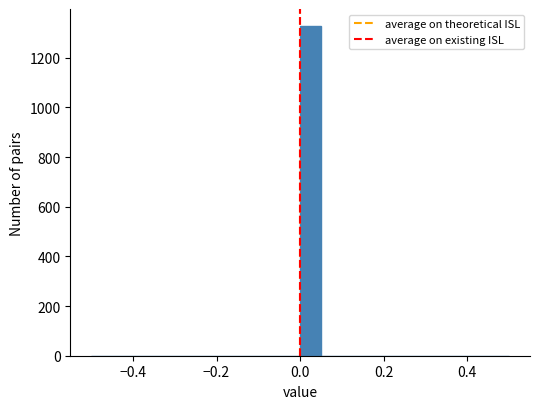

Around what value on the x-axis is the tallest bar? Give the approximate position of its centre, as read against the axis.

0.02